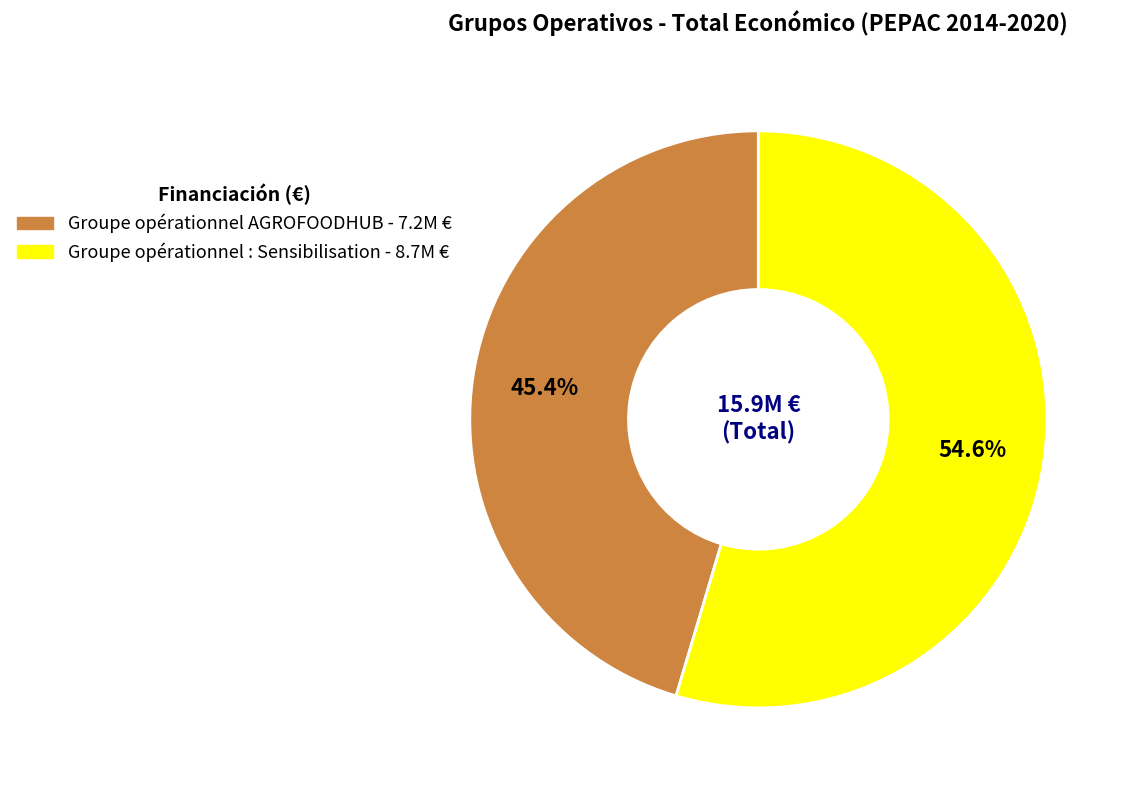

To the nearest percent, what is the difference between the Groupe opérationnel : Sensibilisation and Groupe opérationnel AGROFOODHUB slice percentages?

9%